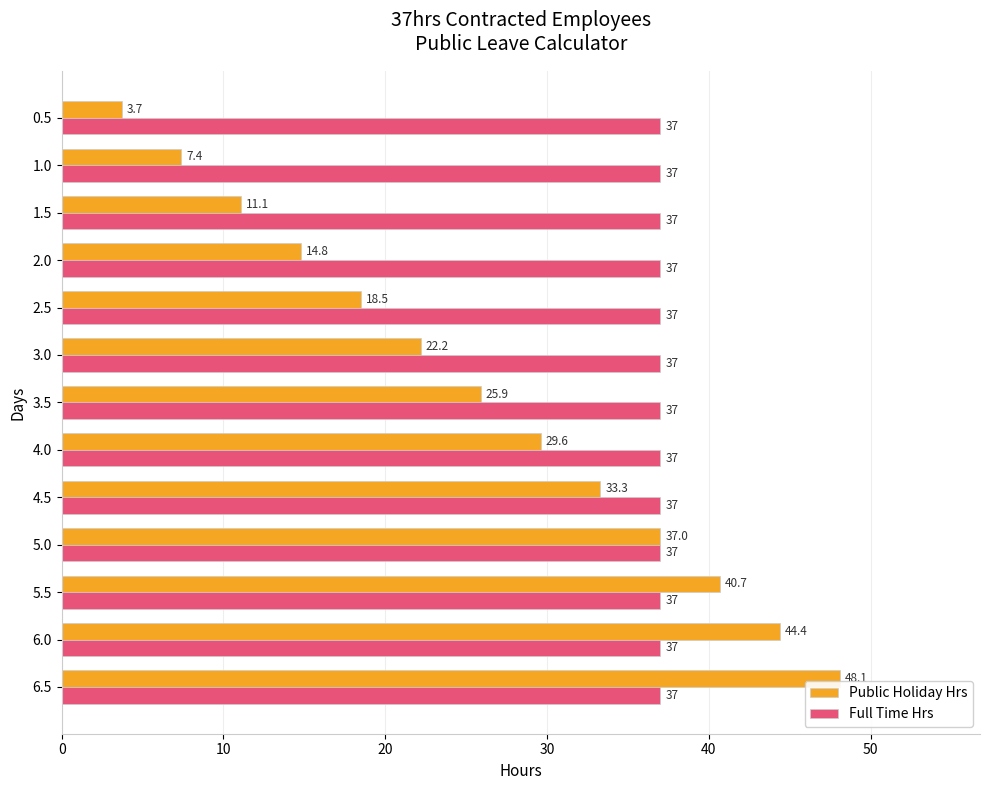

At which label is Public Holiday Hrs closest to 25?

3.5